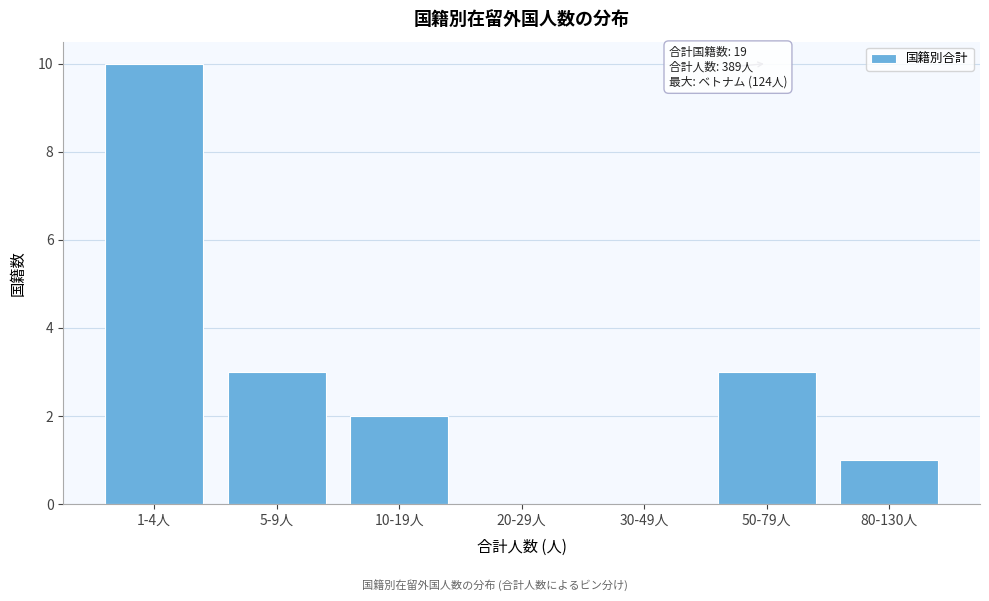

Reading left to right, extract all data points from this chart.

1-4人=10	5-9人=3	10-19人=2	20-29人=0	30-49人=0	50-79人=3	80-130人=1